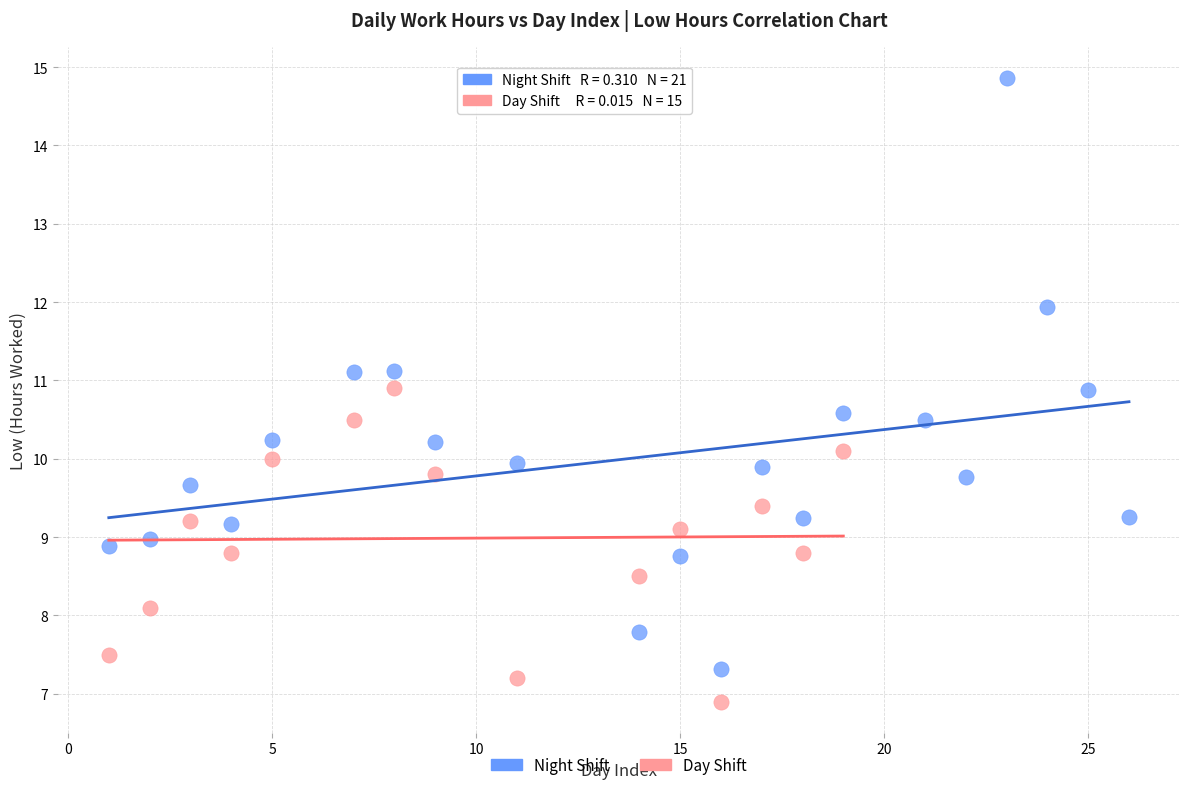

Which series contains the lowest Y value?

Day Shift